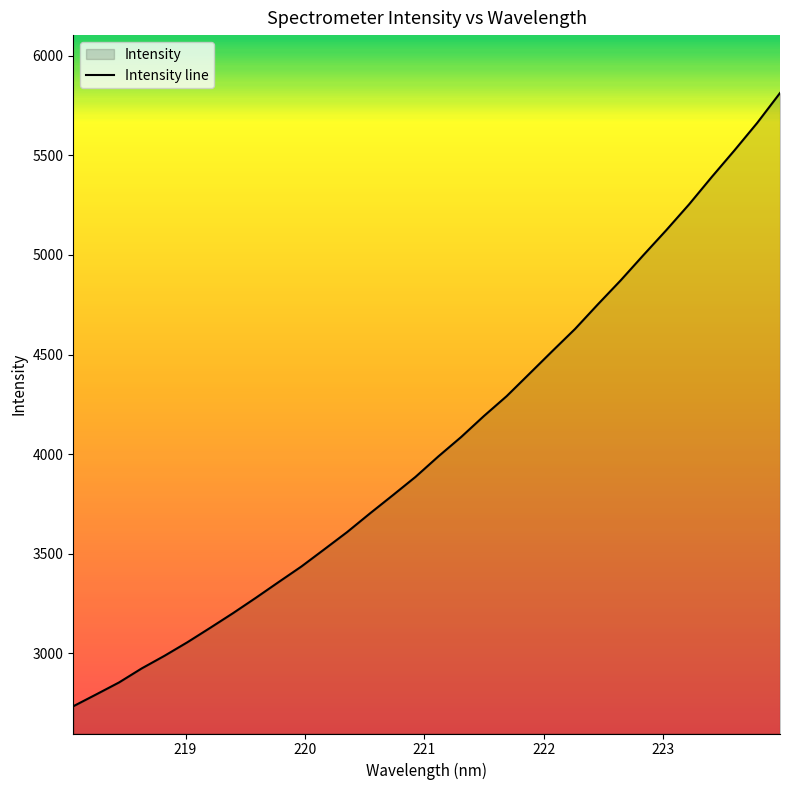

What is the difference between the maximum and minimum values?

3078.3